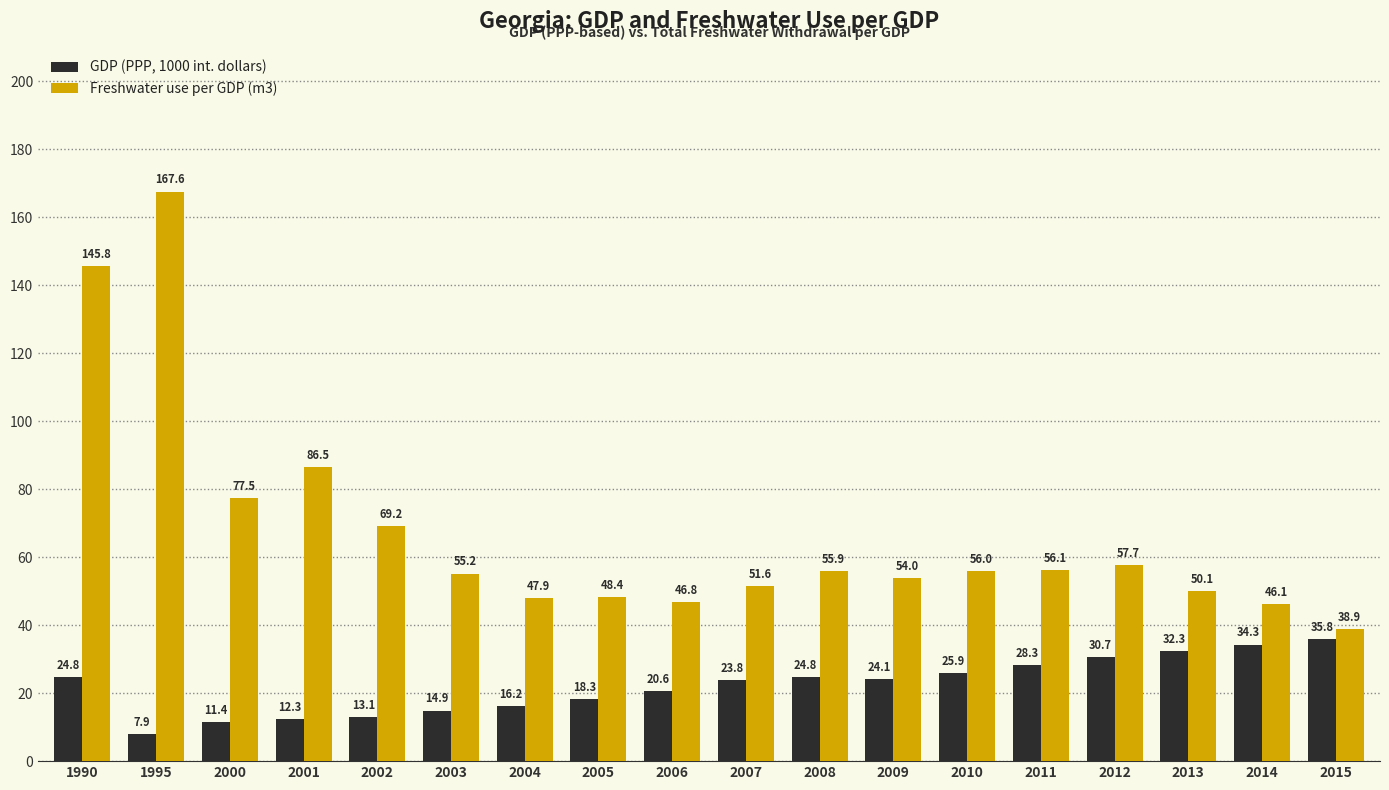

What is the average value of the Freshwater use per GDP (m3) series?

67.3